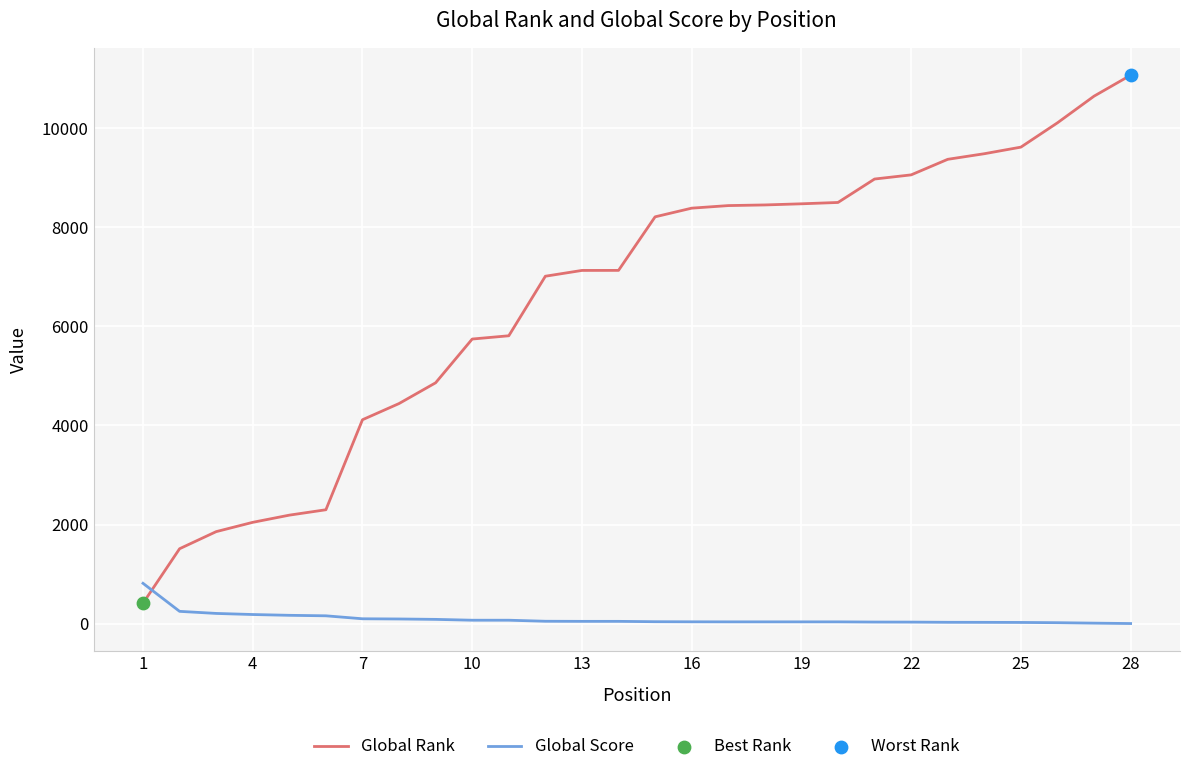

Which series has the largest total across all categories?

Global Rank